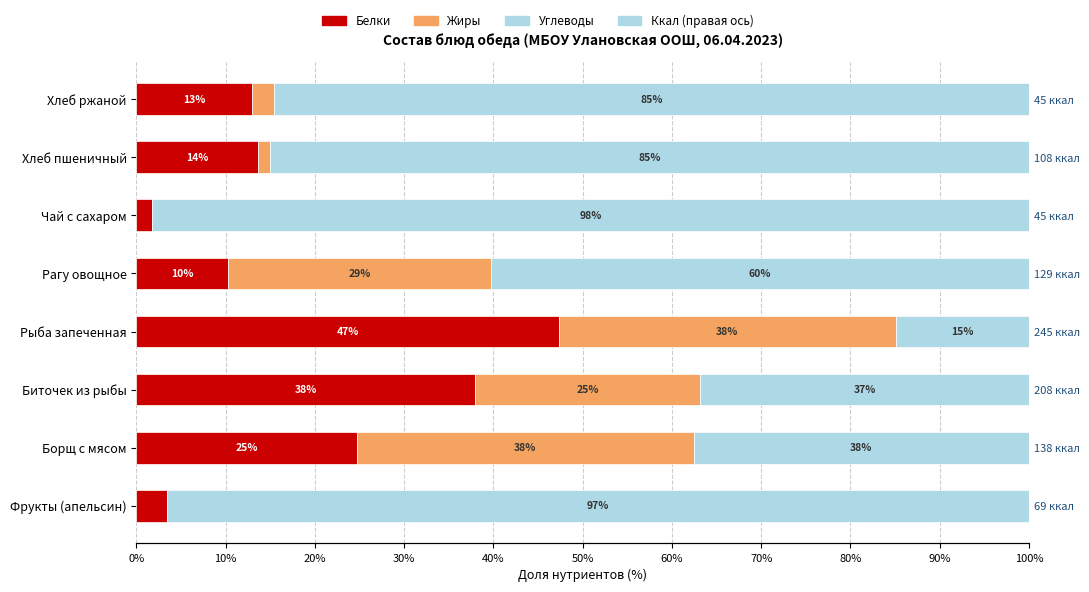

Which series has the largest total across all categories?

Углеводы